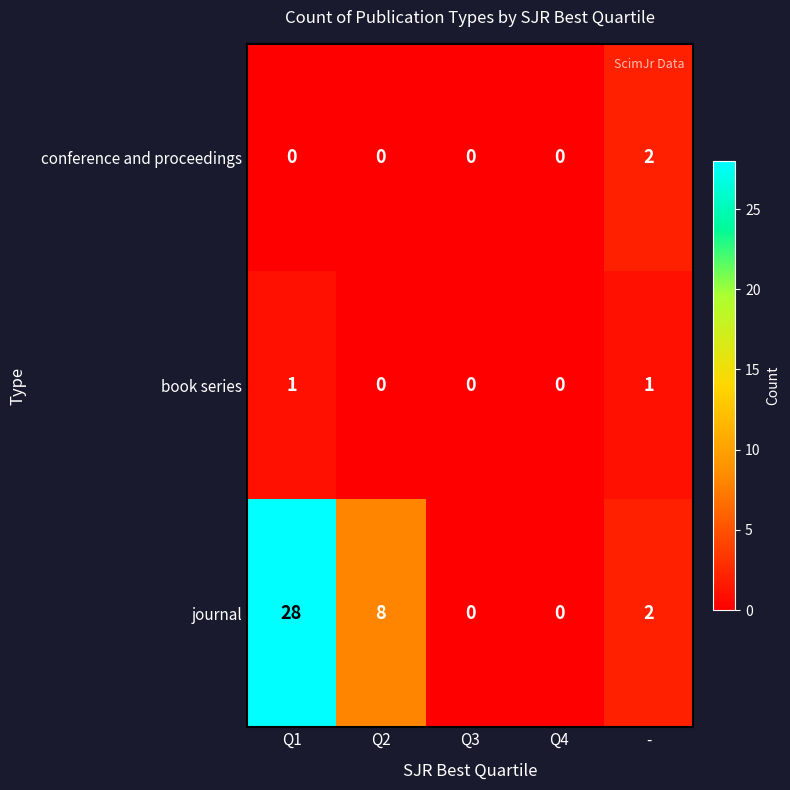

Count the number of data series in this chart.

3